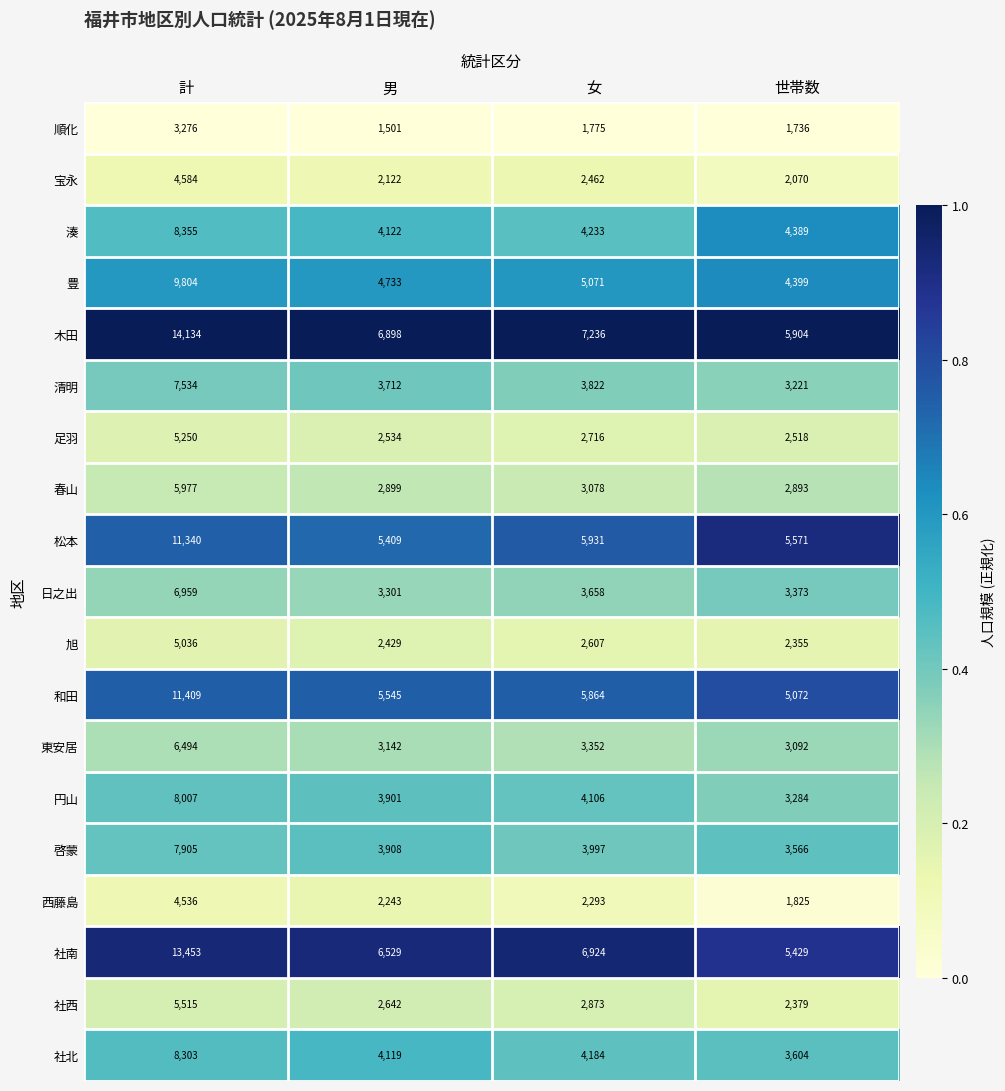

Which series has the largest total across all categories?

木田